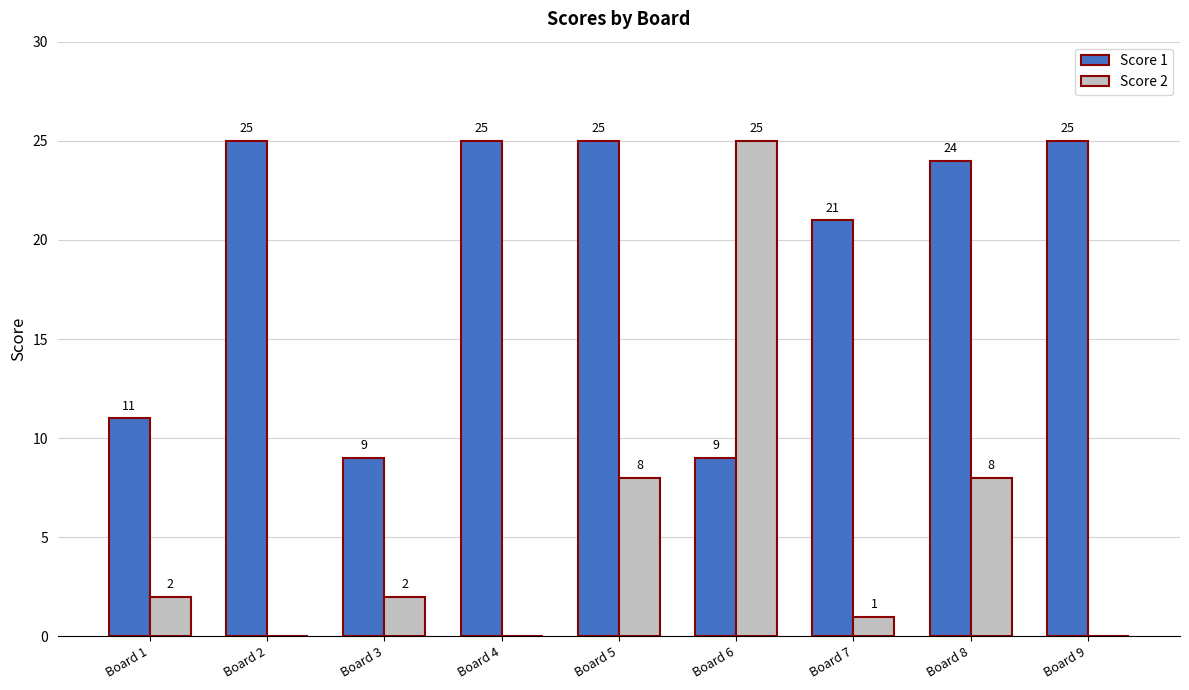

What is the greatest value displayed?

25